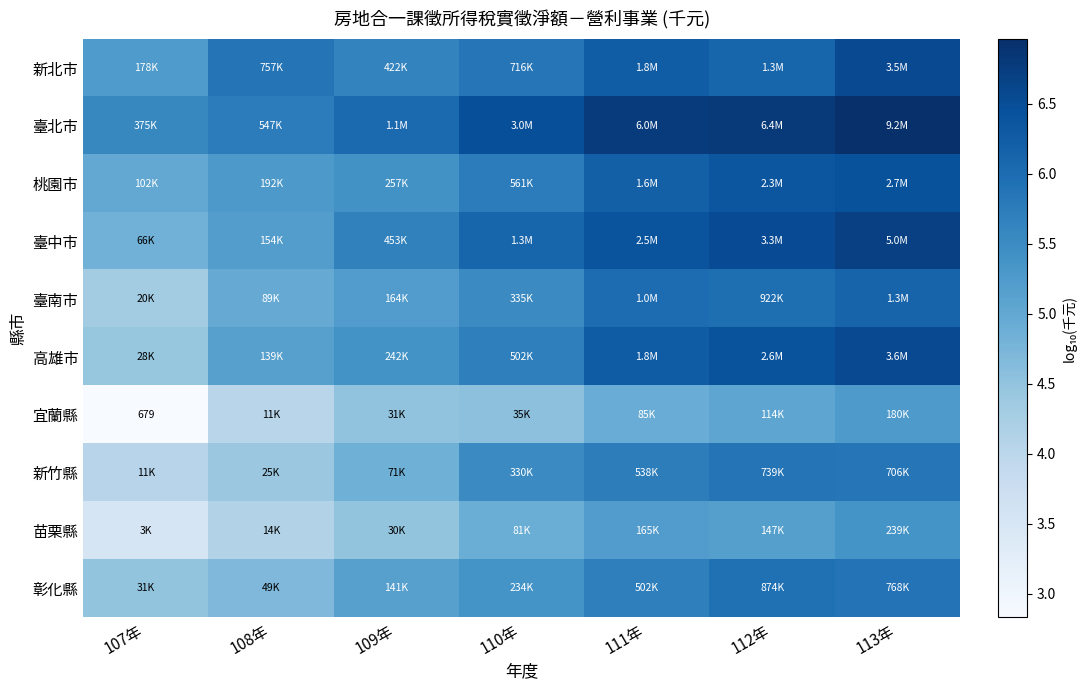

Where does the 臺南市 series first go above 5?

109年